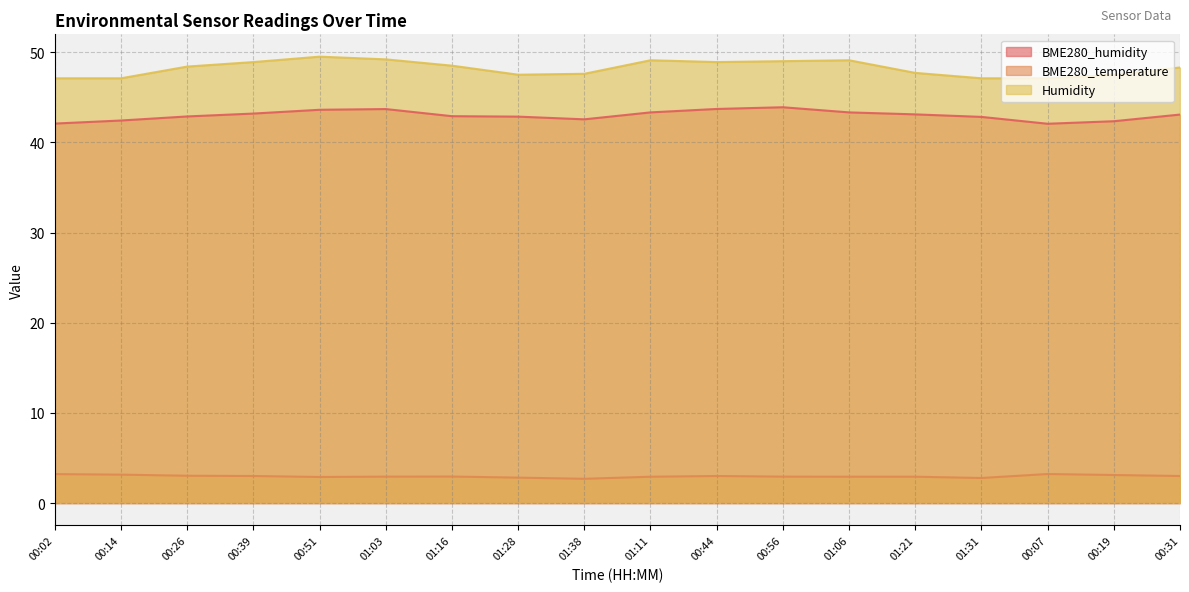

Does the chart have visible grid lines?

Yes